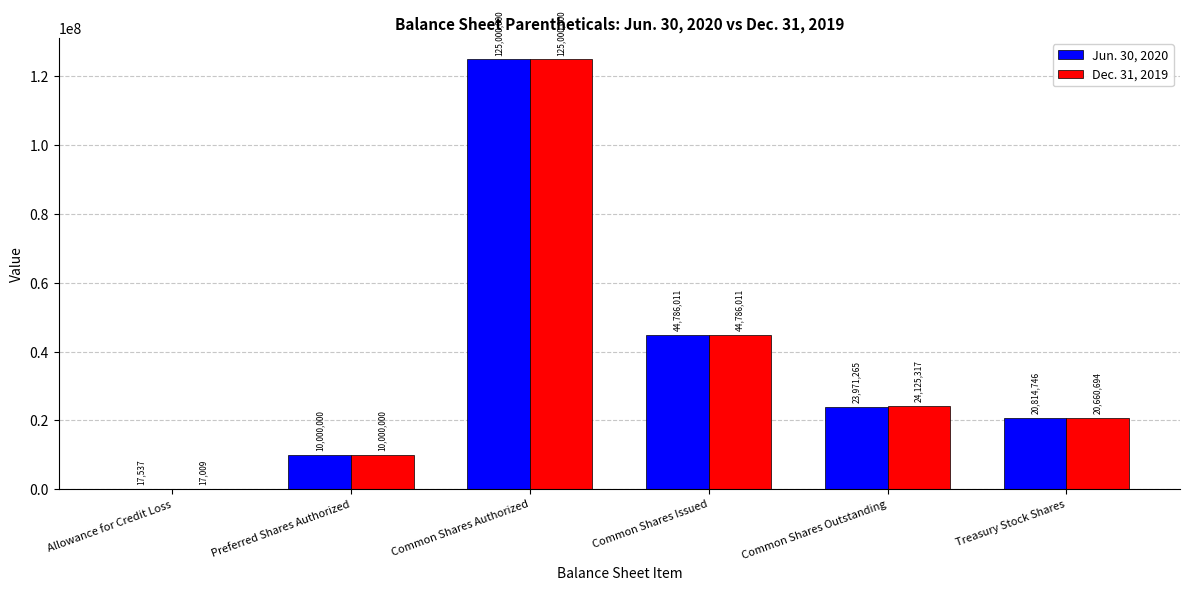

Which category has the highest value in the Jun. 30, 2020 series?

Common Shares Authorized